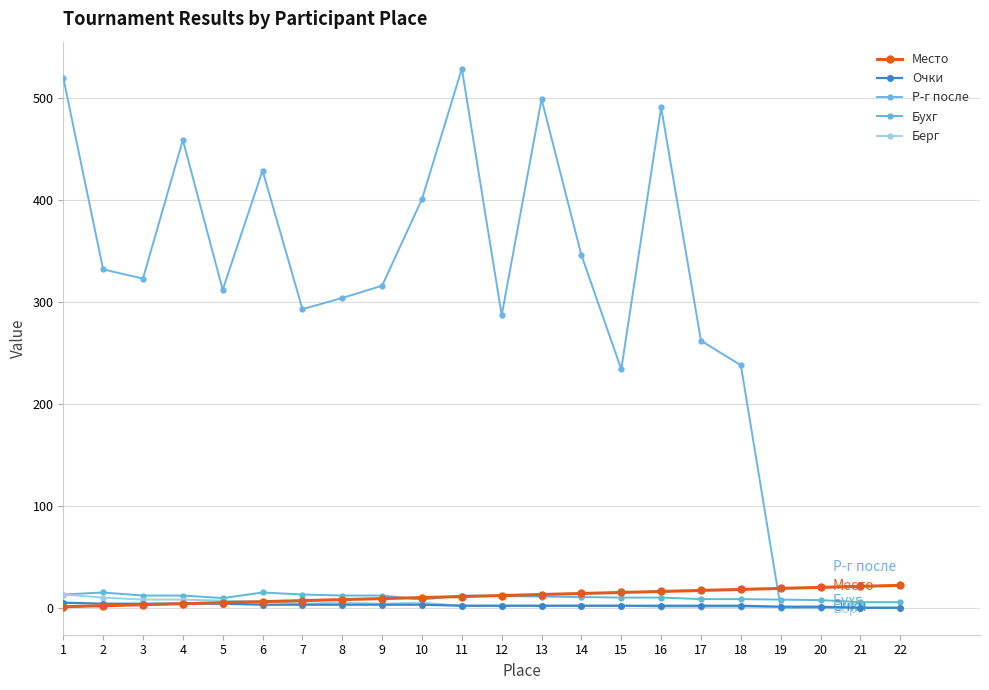

Reading right to left, transcribe all the data shown in this chart.

Место: 22=22.0	21=21.0	20=20.0	19=19.0	18=18.0	17=17.0	16=16.0	15=15.0	14=14.0	13=13.0	12=12.0	11=11.0	10=10.0	9=9.0	8=8.0	7=7.0	6=6.0	5=5.0	4=4.0	3=3.0	2=2.0	1=1.0
Очки: 22=0.0	21=0.0	20=1.0	19=1.0	18=2.0	17=2.0	16=2.0	15=2.0	14=2.0	13=2.0	12=2.0	11=2.0	10=3.0	9=3.0	8=3.0	7=3.0	6=3.0	5=4.0	4=4.0	3=4.0	2=4.0	1=5.0
Р-г после: 22=0.0	21=0.0	20=0.0	19=0.0	18=238.0	17=262.0	16=491.0	15=234.0	14=346.0	13=499.0	12=287.0	11=529.0	10=401.0	9=316.0	8=304.0	7=293.0	6=429.0	5=312.0	4=459.0	3=323.0	2=332.0	1=520.0
Бухг: 22=5.5	21=5.5	20=7.5	19=8.0	18=8.5	17=8.5	16=10.0	15=10.0	14=10.5	13=11.0	12=11.5	11=12.0	10=8.0	9=12.0	8=12.0	7=13.0	6=15.0	5=9.5	4=12.0	3=12.0	2=15.0	1=13.0
Берг: 22=0.0	21=0.0	20=1.0	19=1.0	18=1.0	17=1.0	16=1.0	15=2.0	14=2.0	13=2.0	12=2.0	11=2.0	10=5.0	9=4.0	8=5.0	7=4.0	6=6.0	5=7.0	4=8.0	3=8.0	2=10.0	1=13.0